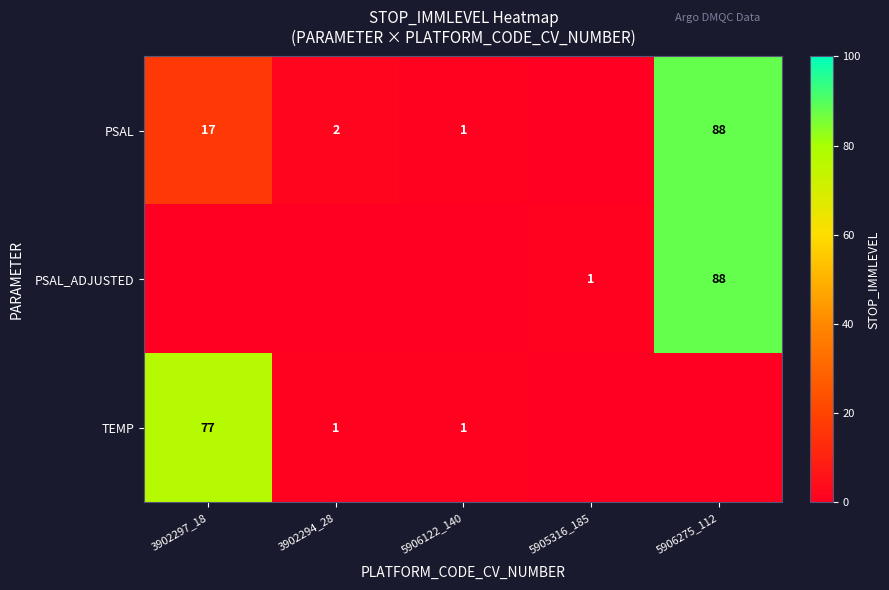

True or false: PSAL has a value of 17 at 3902297_18.

True